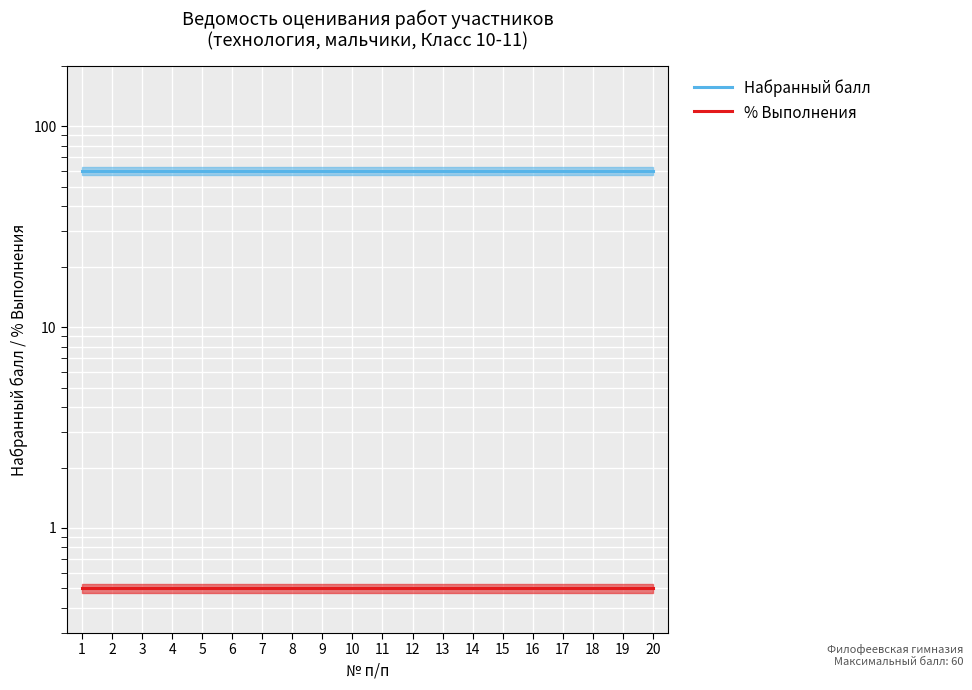

True or false: % Выполнения has more than 0 interior local peaks.

False